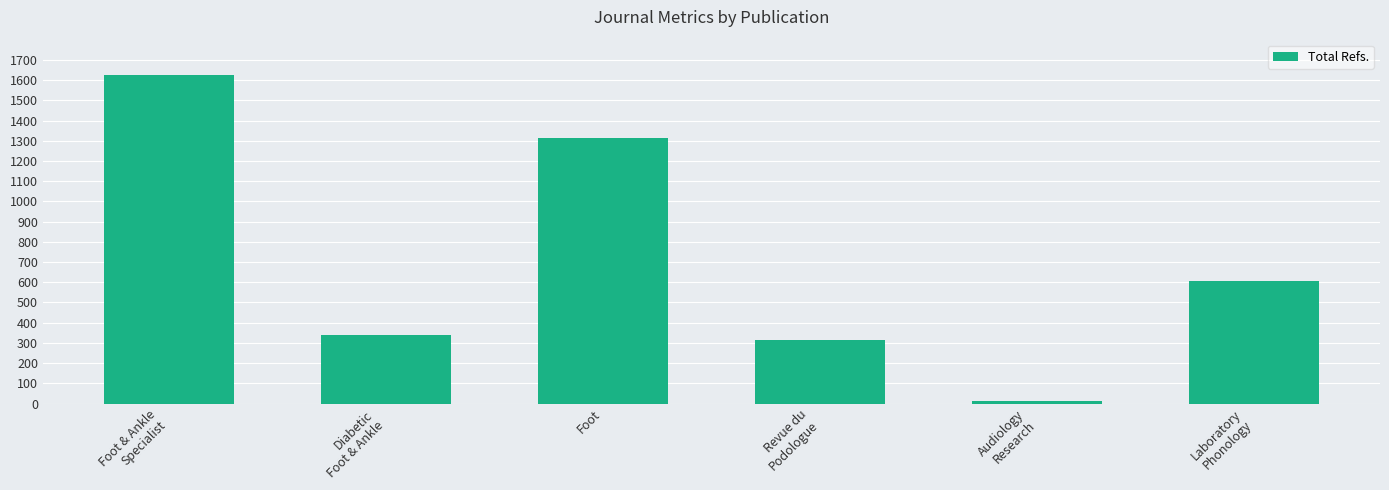

What is the label of the 6th bar from the left?

Laboratory
Phonology